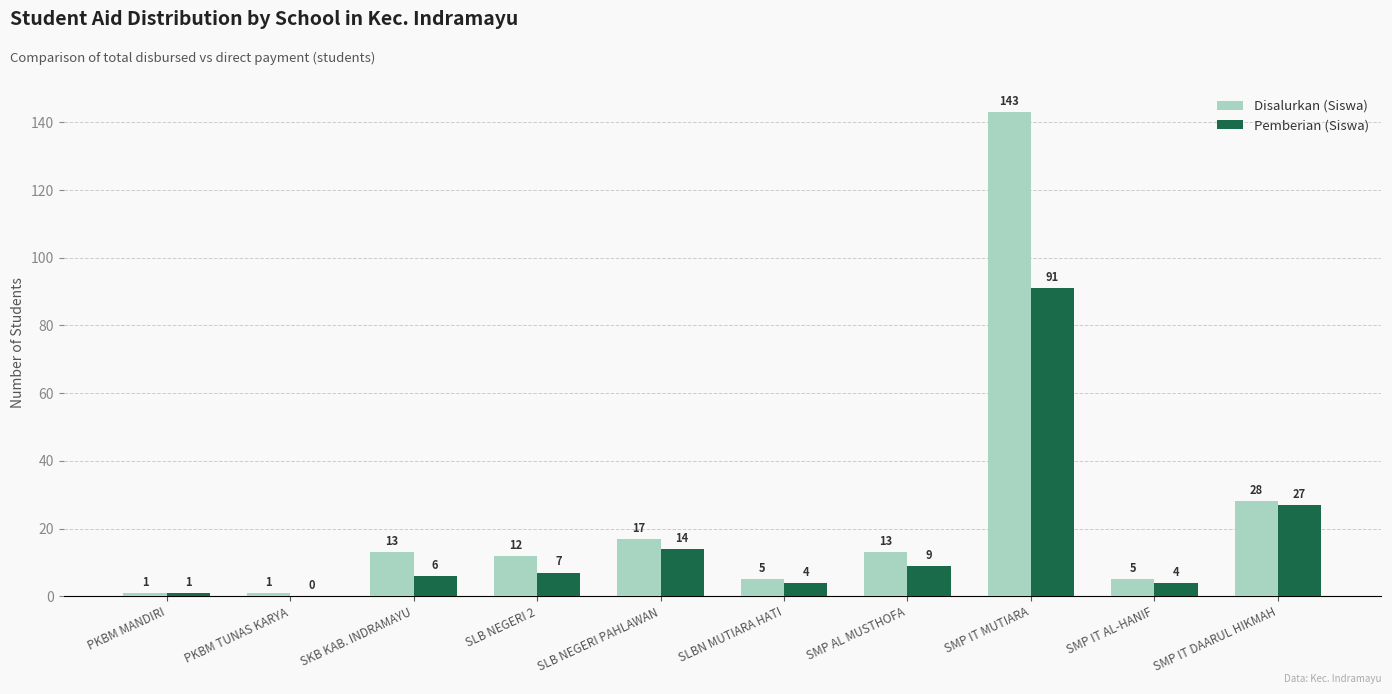

What is the total value across all series at SMP IT MUTIARA?

234